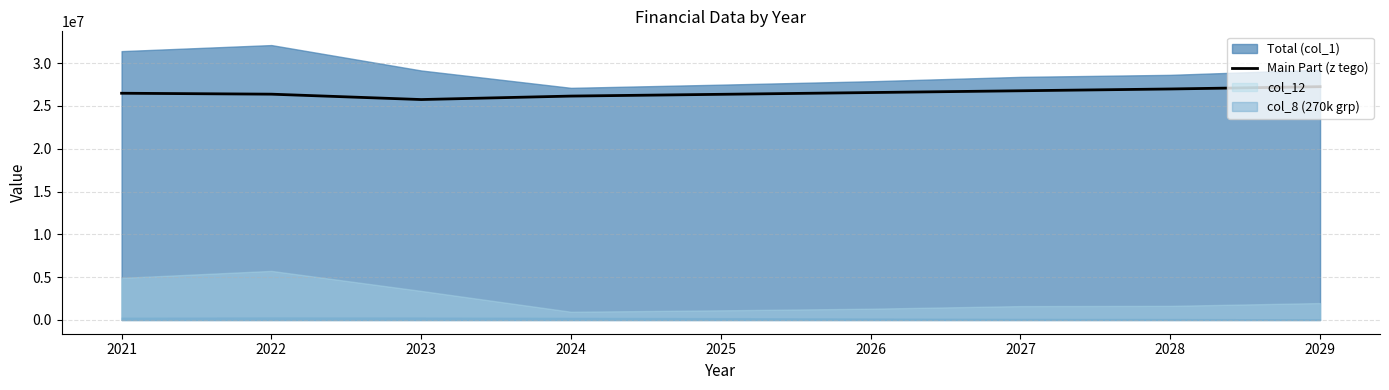

What is the sum of all values?

238590639.8